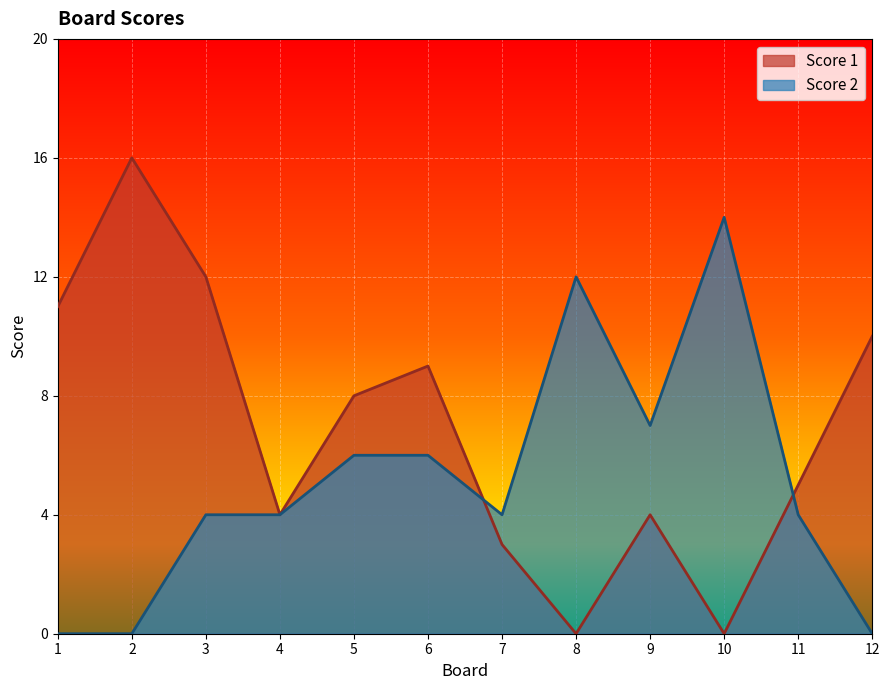

At which label is Score 2 closest to 7?

9